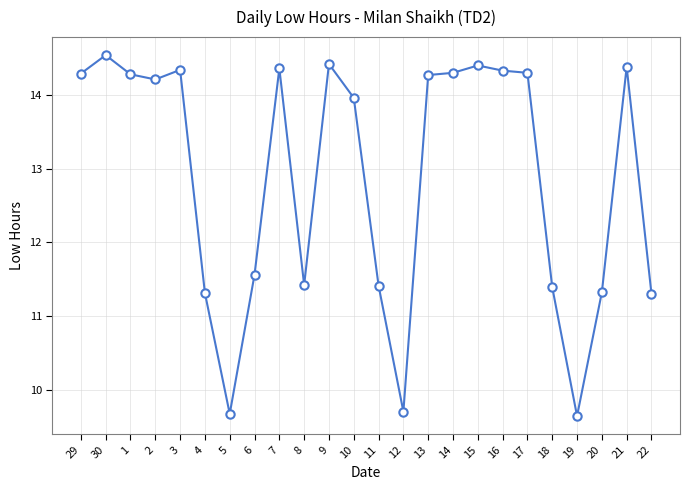

What value does the data have at 18?

11.4